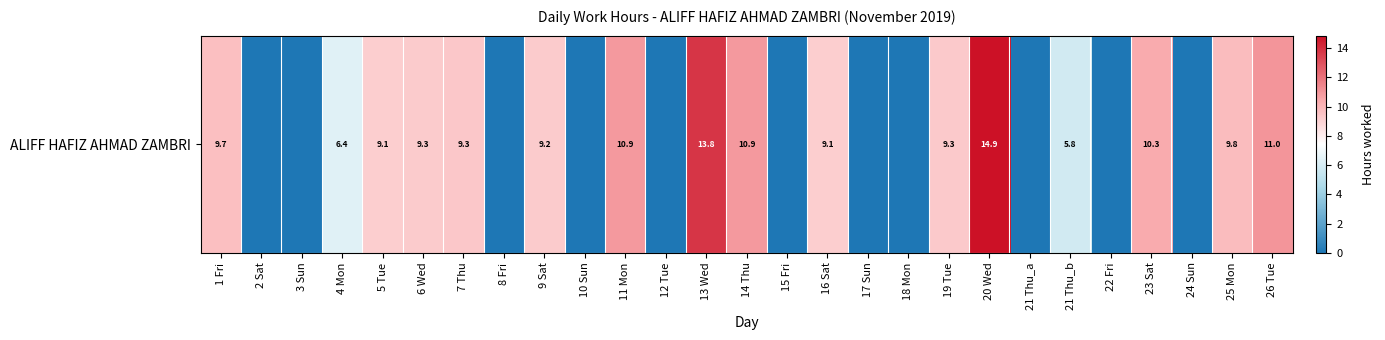

List the labels in order of value, smallest first.

2 Sat, 3 Sun, 8 Fri, 10 Sun, 12 Tue, 15 Fri, 17 Sun, 18 Mon, 21 Thu_a, 22 Fri, 24 Sun, 21 Thu_b, 4 Mon, 5 Tue, 16 Sat, 9 Sat, 6 Wed, 19 Tue, 7 Thu, 1 Fri, 25 Mon, 23 Sat, 14 Thu, 11 Mon, 26 Tue, 13 Wed, 20 Wed